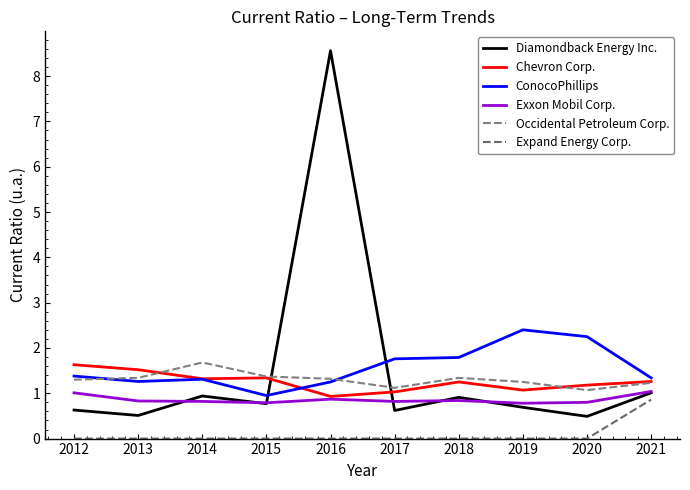

True or false: Chevron Corp. and Expand Energy Corp. intersect in this chart.

False